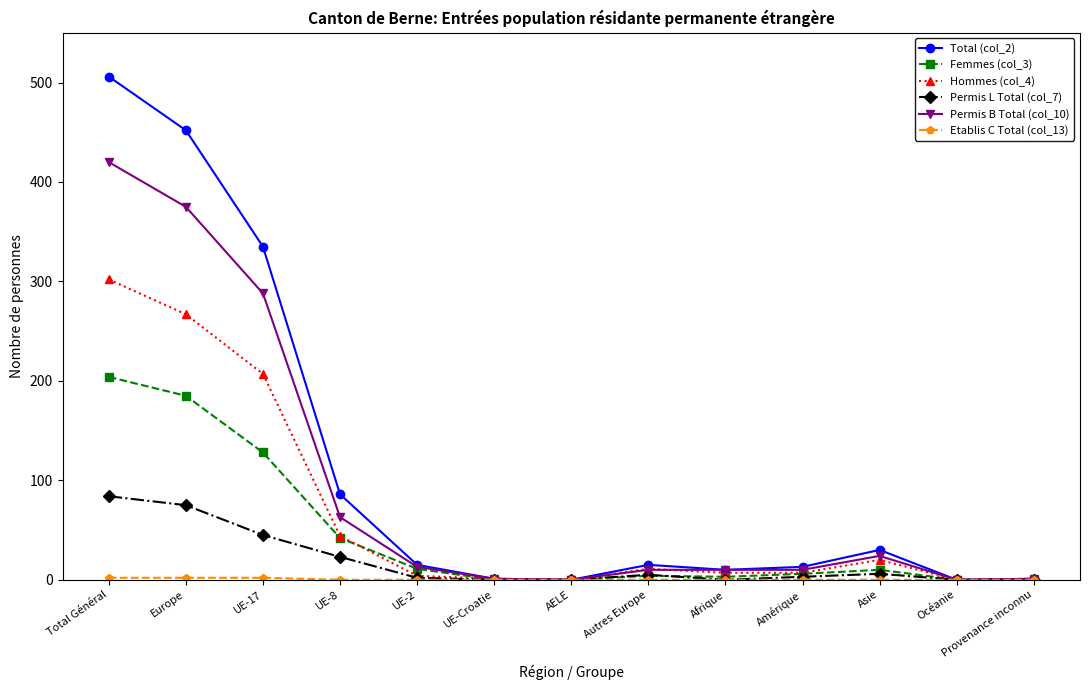

What is the value of the Femmes (col_3) point at the 10th from the left?

6